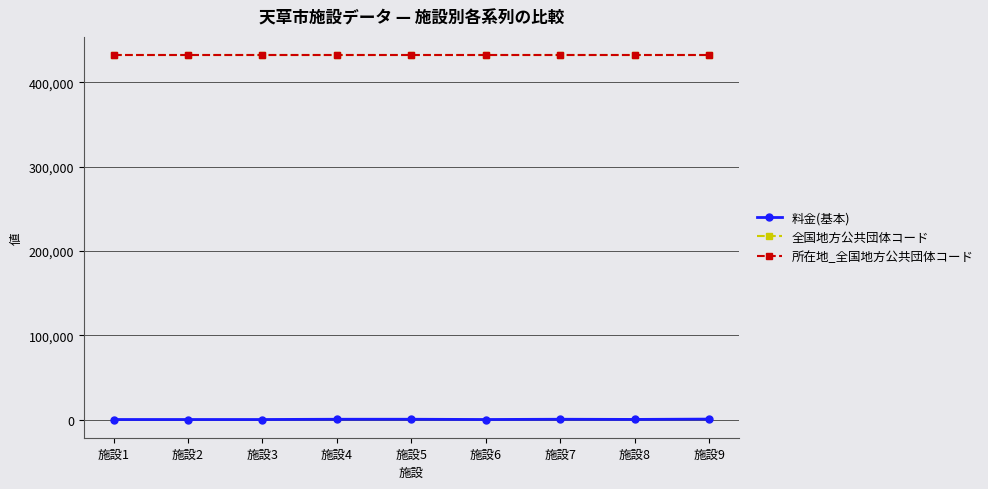

What is the minimum value for 全国地方公共団体コード?

432156